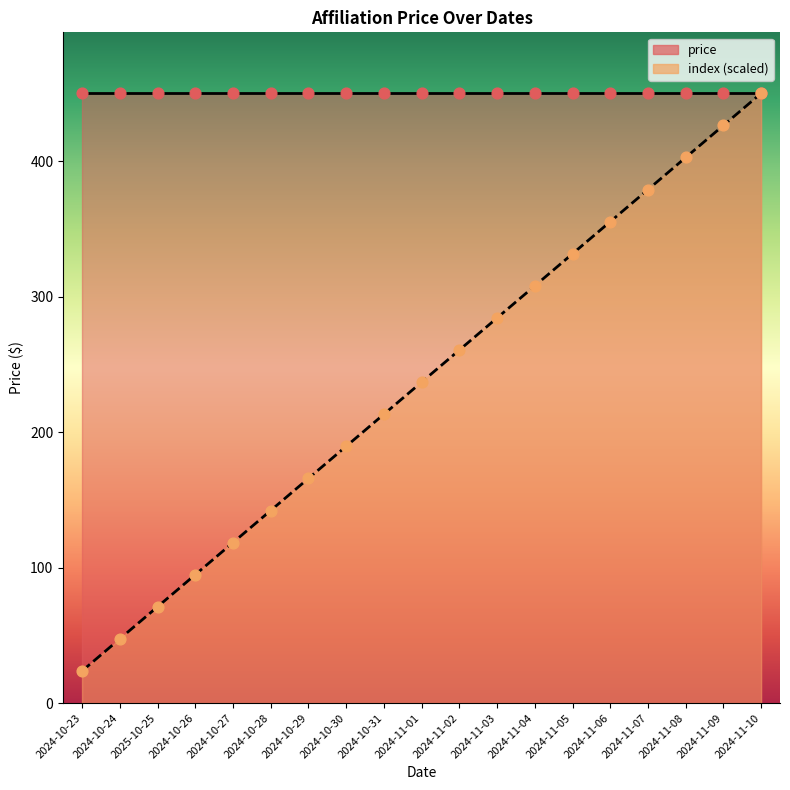

Approximately how many times larger is the value at 2024-11-01 compared to 2024-11-03?

0.8